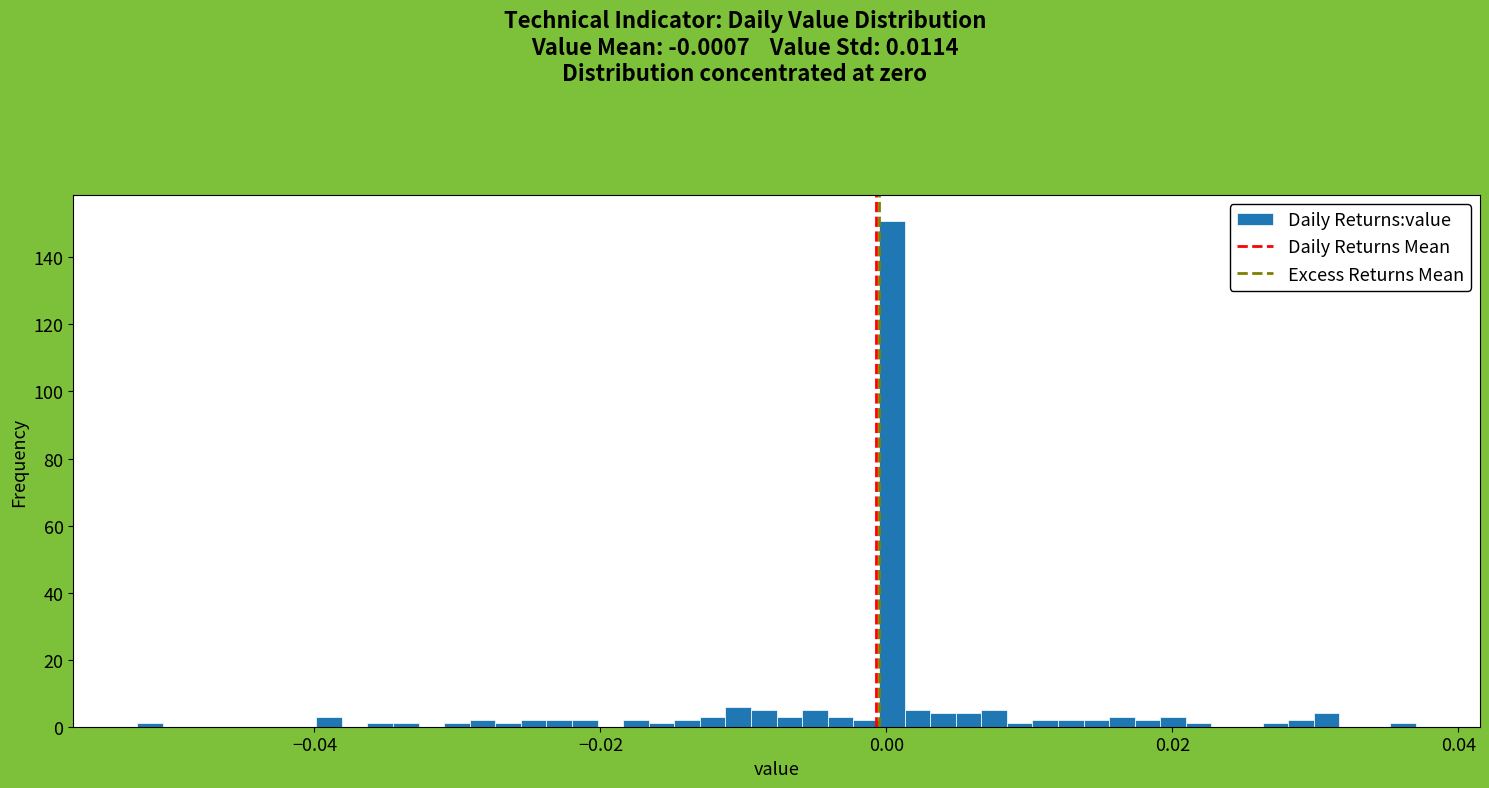

Around what value on the x-axis is the tallest bar? Give the approximate position of its centre, as read against the axis.

0.000